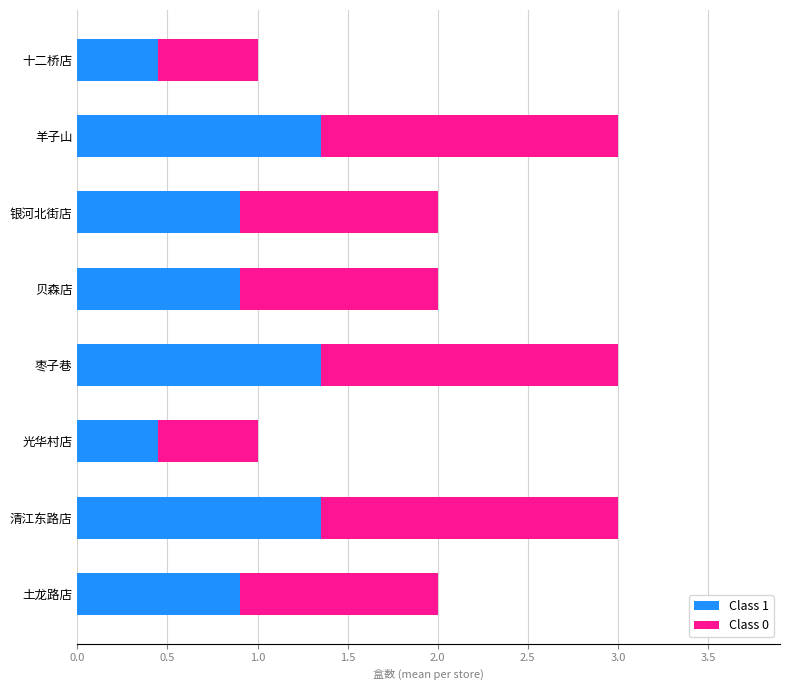

What is the difference between the Class 1 values at 十二桥店 and 清江东路店?

0.9